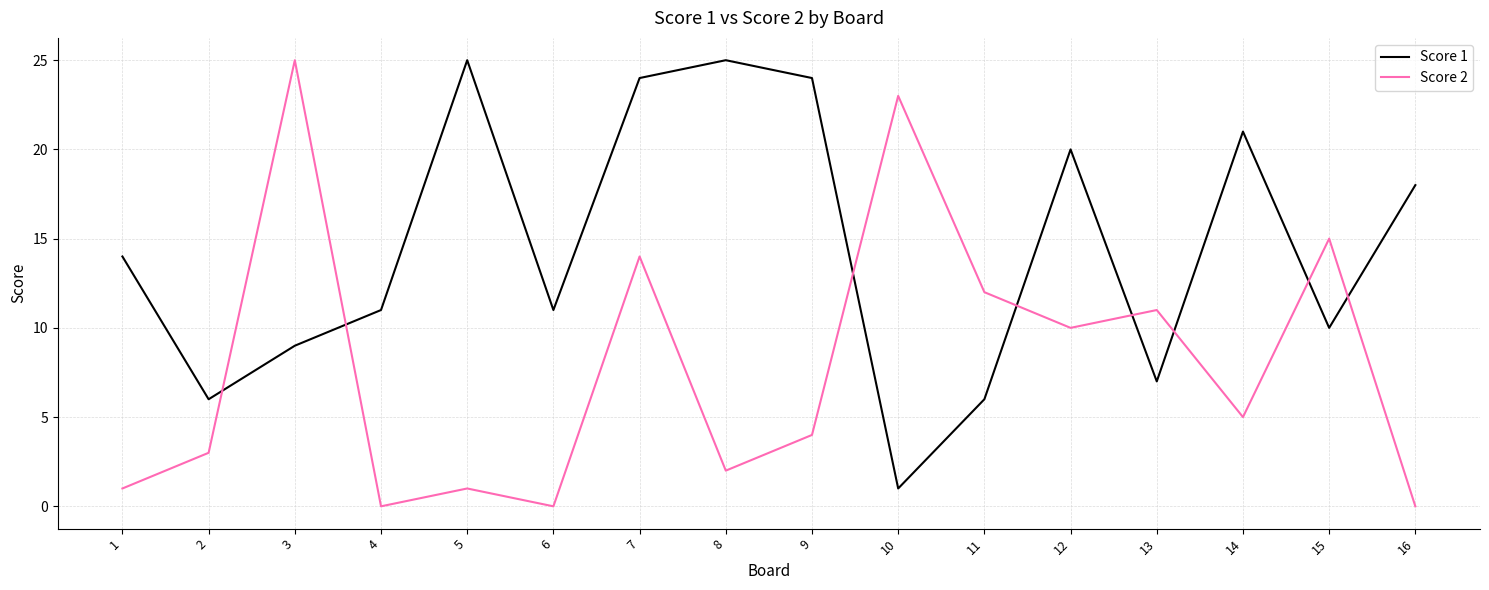

Where is Score 2 nearest to the value 12?

11